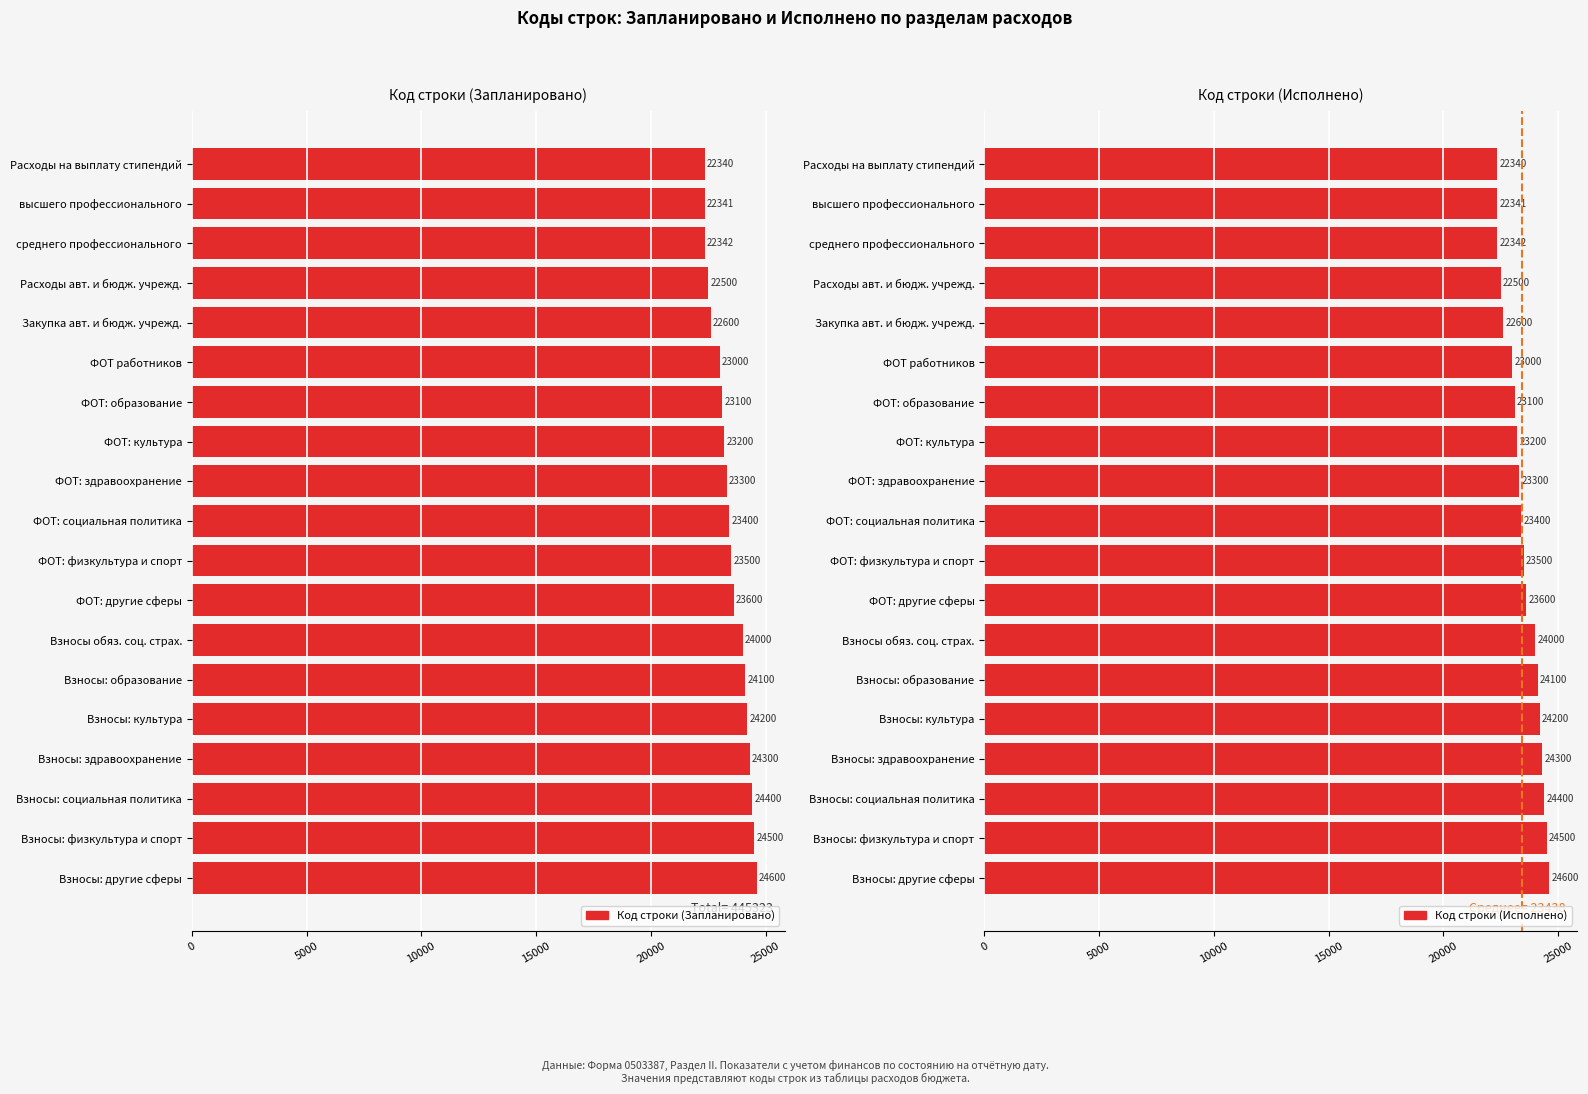

List the series in order of their peak value, lowest first.

Код строки (Запланировано), Код строки (Исполнено)